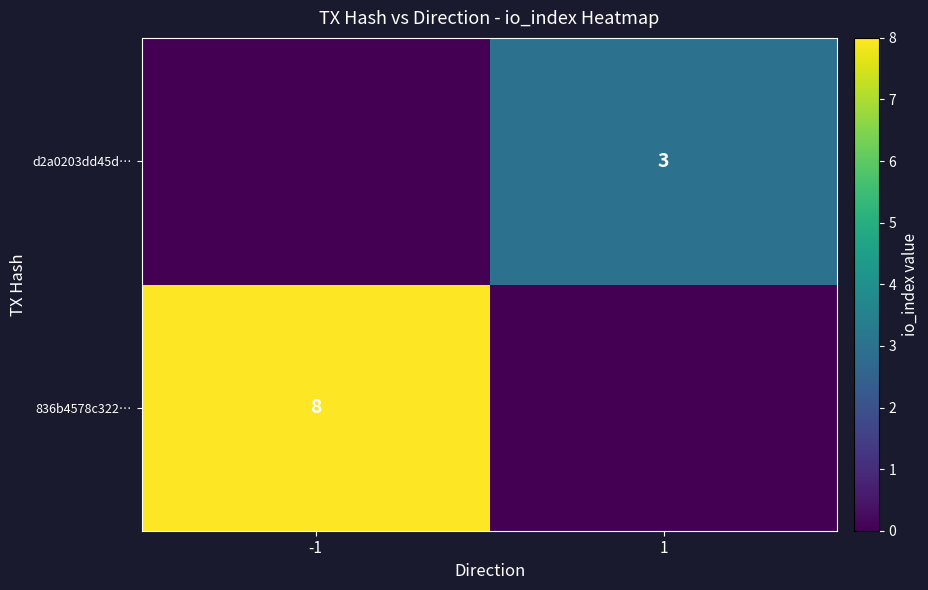

True or false: d2a0203dd45d… has a value of 4 at 1.

False